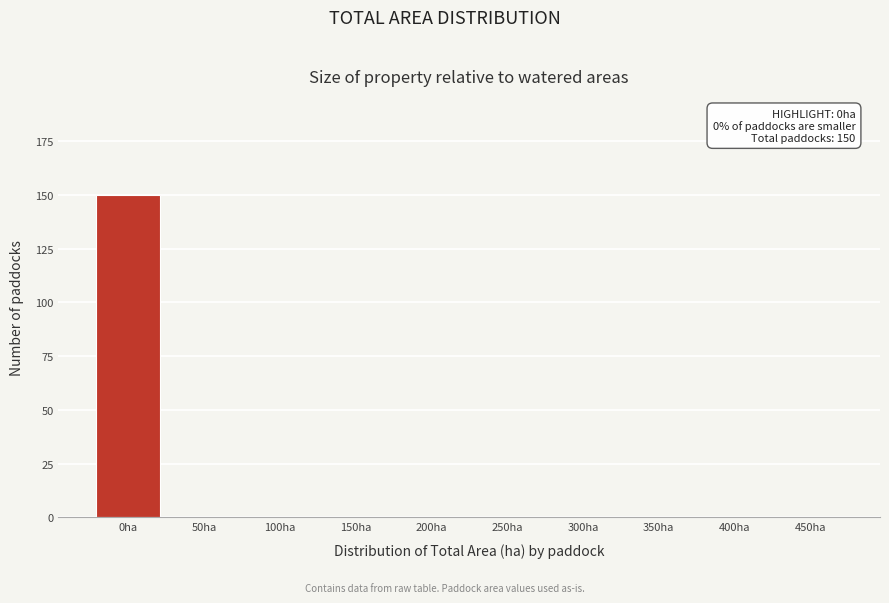

Reading left to right, list all the values displayed in this chart.

0ha=150	50ha=0	100ha=0	150ha=0	200ha=0	250ha=0	300ha=0	350ha=0	400ha=0	450ha=0